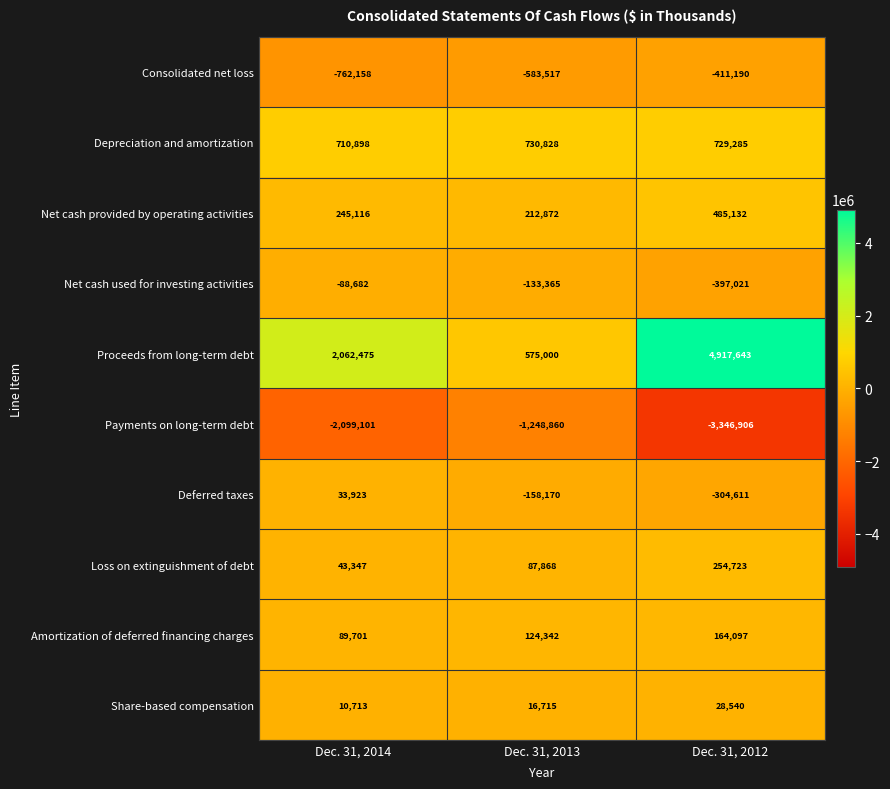

What is the difference between the highest and lowest values at Dec. 31, 2014?

4161576